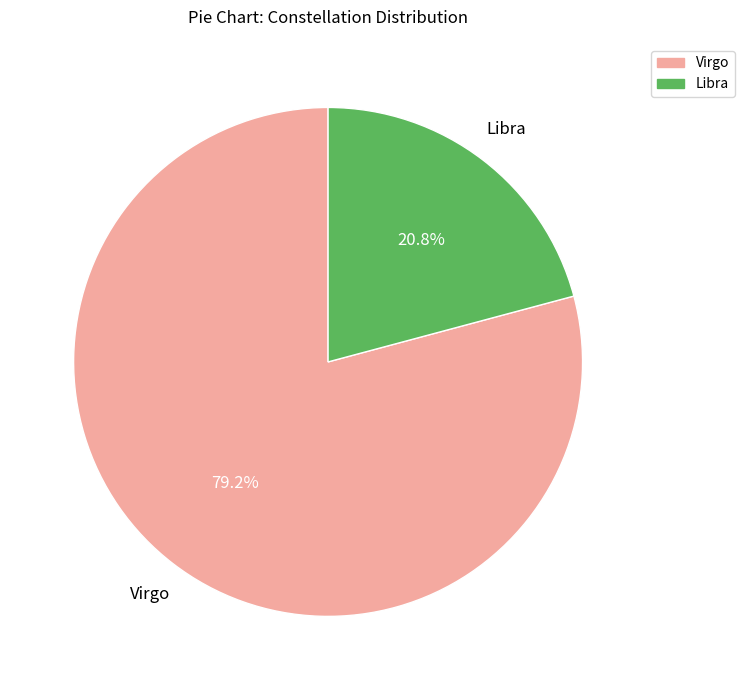

How many slices are in this pie chart?

2